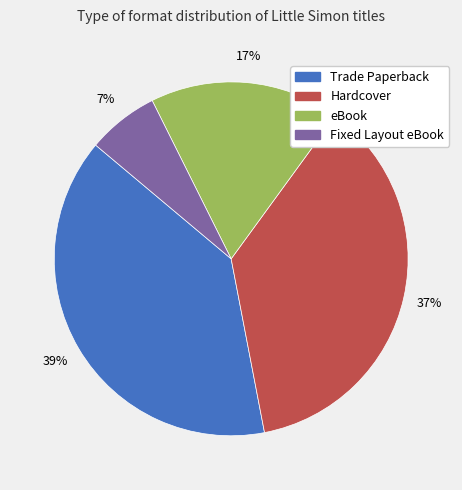

What is the largest slice in the pie chart?

Trade Paperback